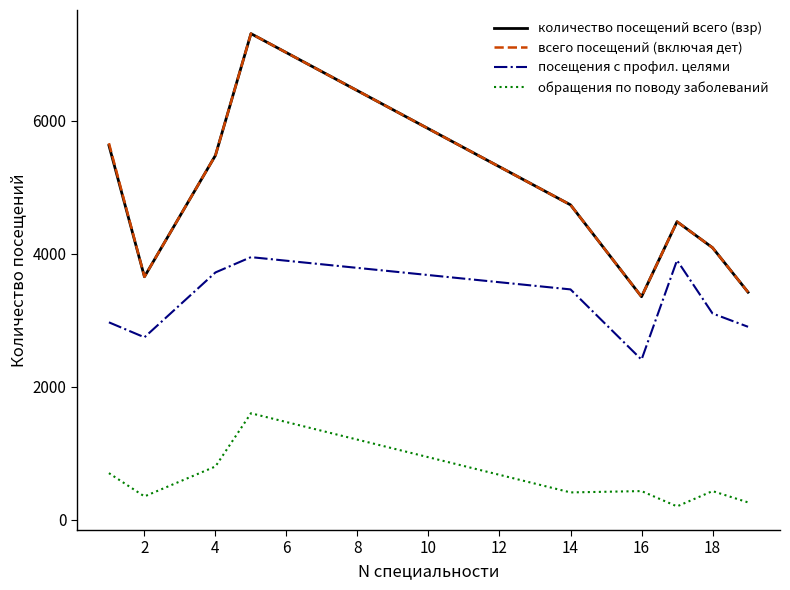

What is the sum of all количество посещений всего (взр) values?

42137